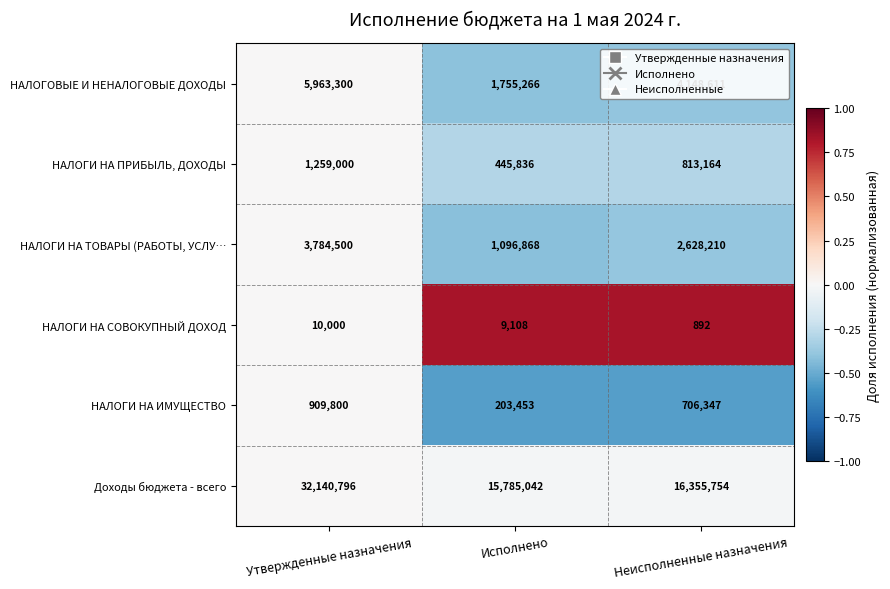

What is the difference between the highest and lowest values at Утвержденные назначения?

32130796